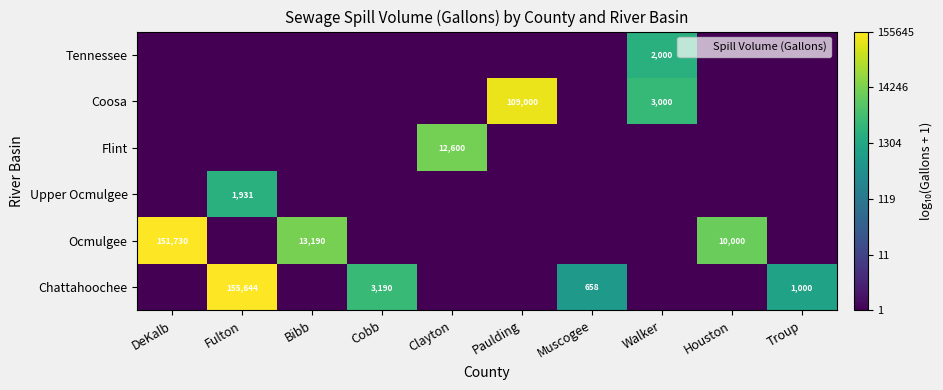

Is it true that Chattahoochee equals 1000 at Troup?

True